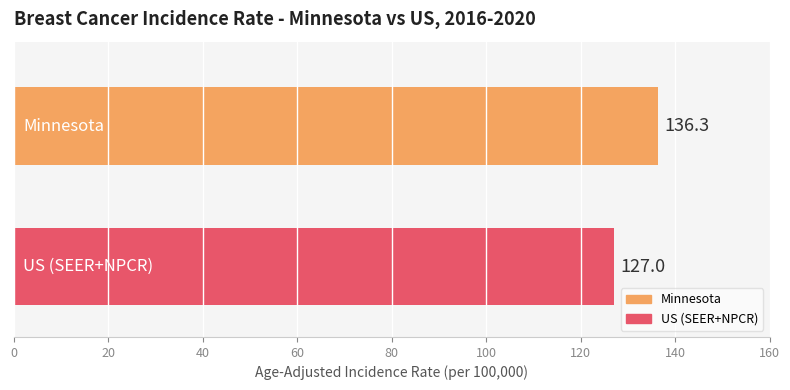

What is the smallest value displayed?

127.0